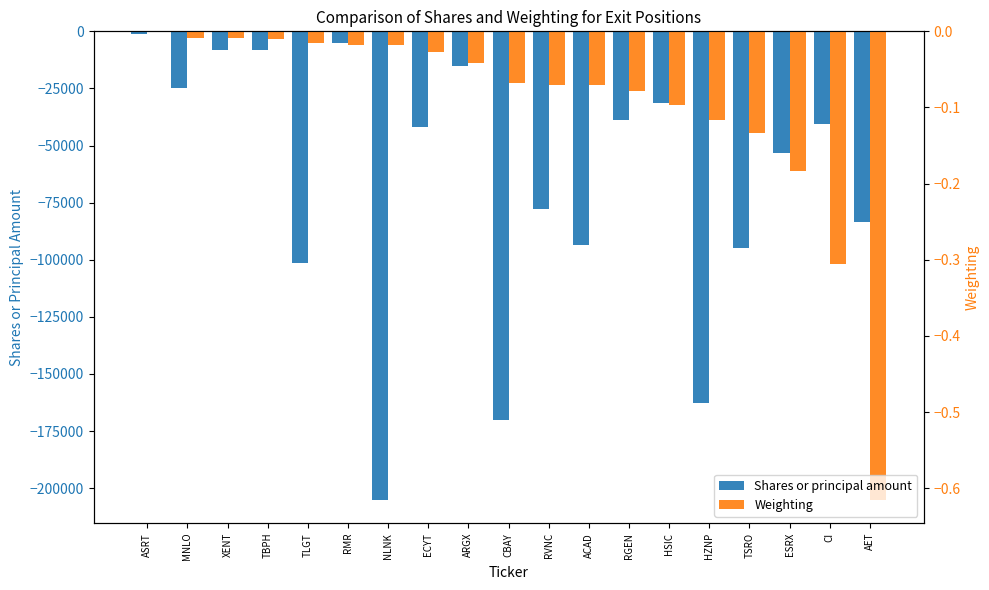

What is the approximate value of Shares or principal amount at AET?

-83637.0